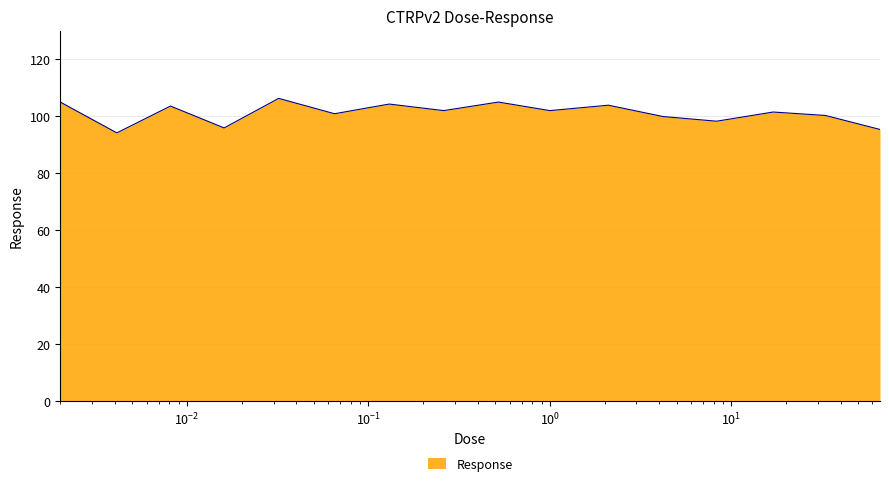

What is the maximum value shown in the chart?

106.2